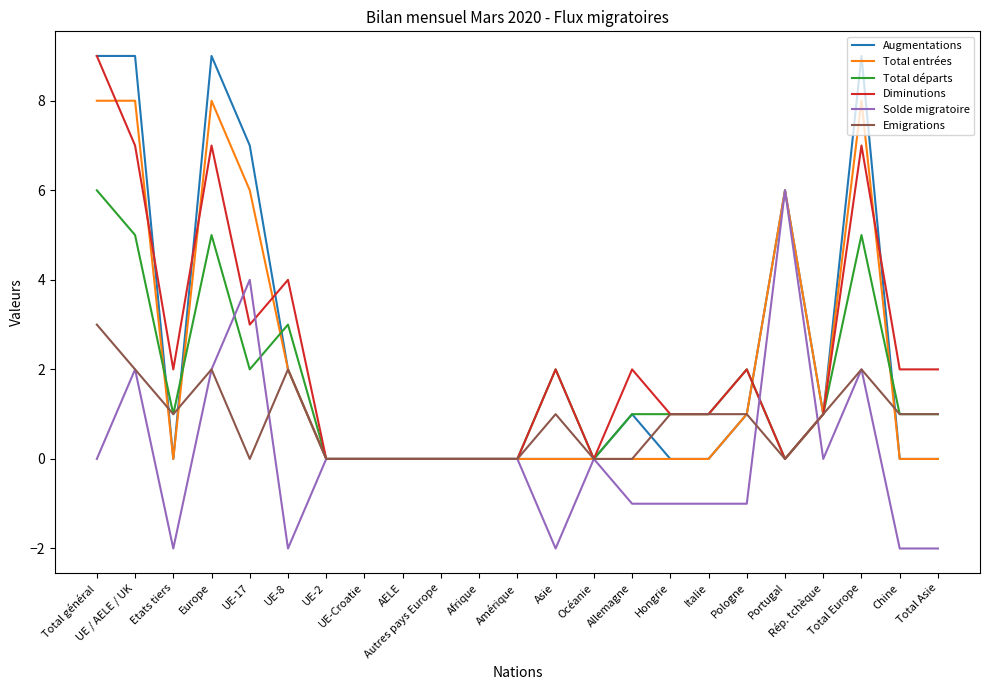

Does the chart have visible grid lines?

No